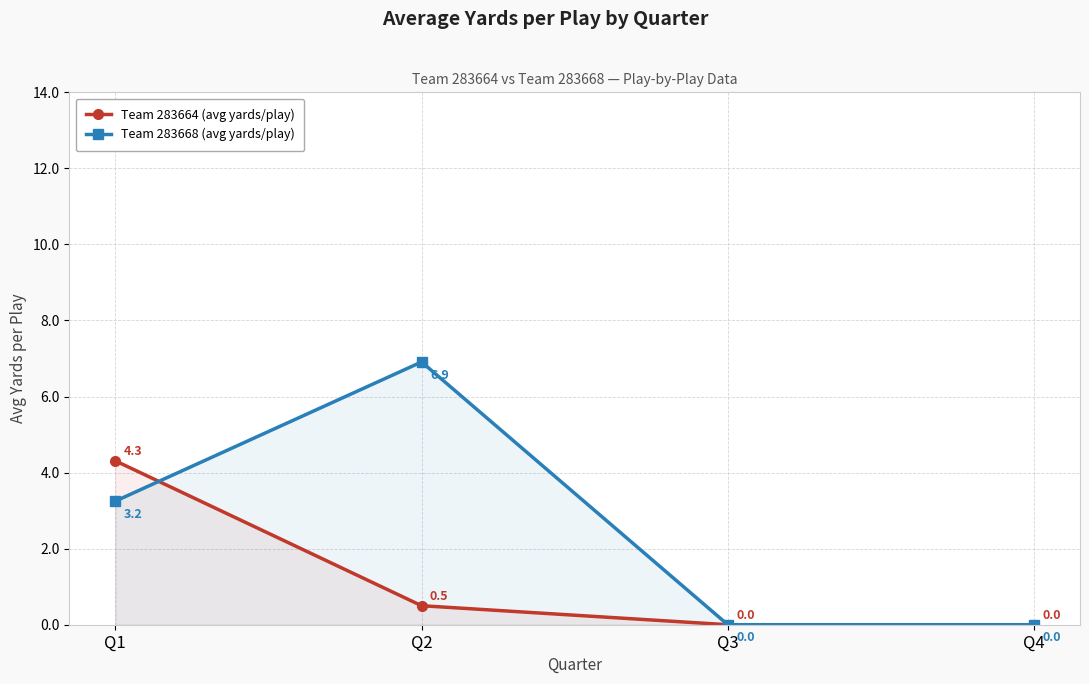

True or false: Team 283668 (avg yards/play) has a value of -3.4 at Q3.

False